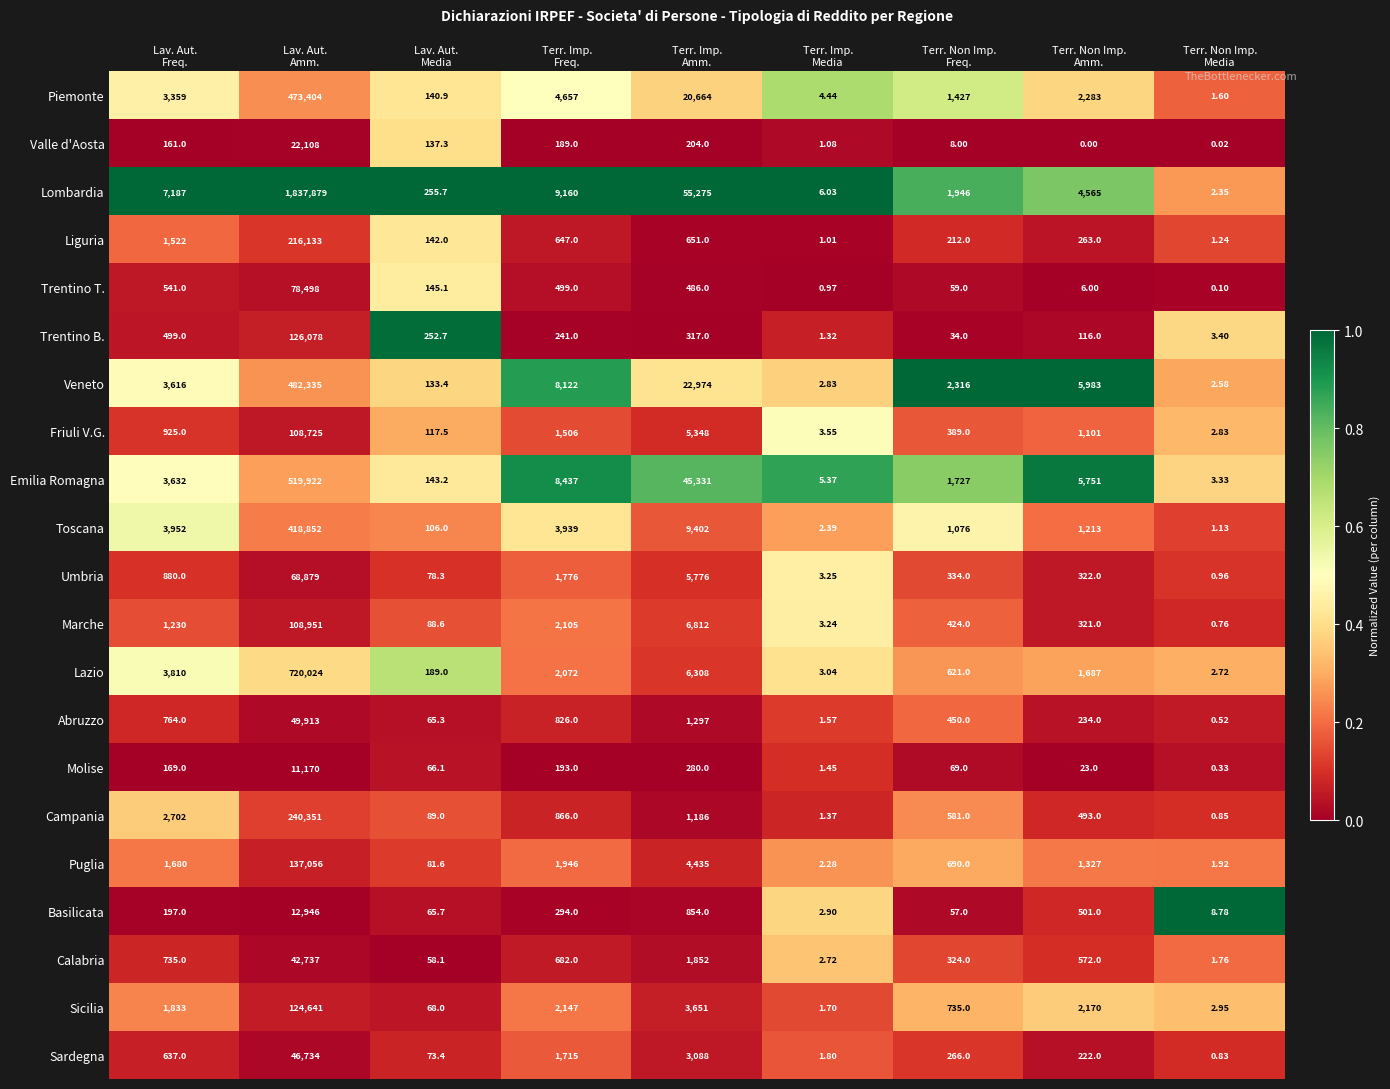

Rank the series by their maximum value, from highest to lowest.

Lombardia, Lazio, Emilia Romagna, Veneto, Piemonte, Toscana, Campania, Liguria, Puglia, Trentino B., Sicilia, Marche, Friuli V.G., Trentino T., Umbria, Abruzzo, Sardegna, Calabria, Valle d'Aosta, Basilicata, Molise